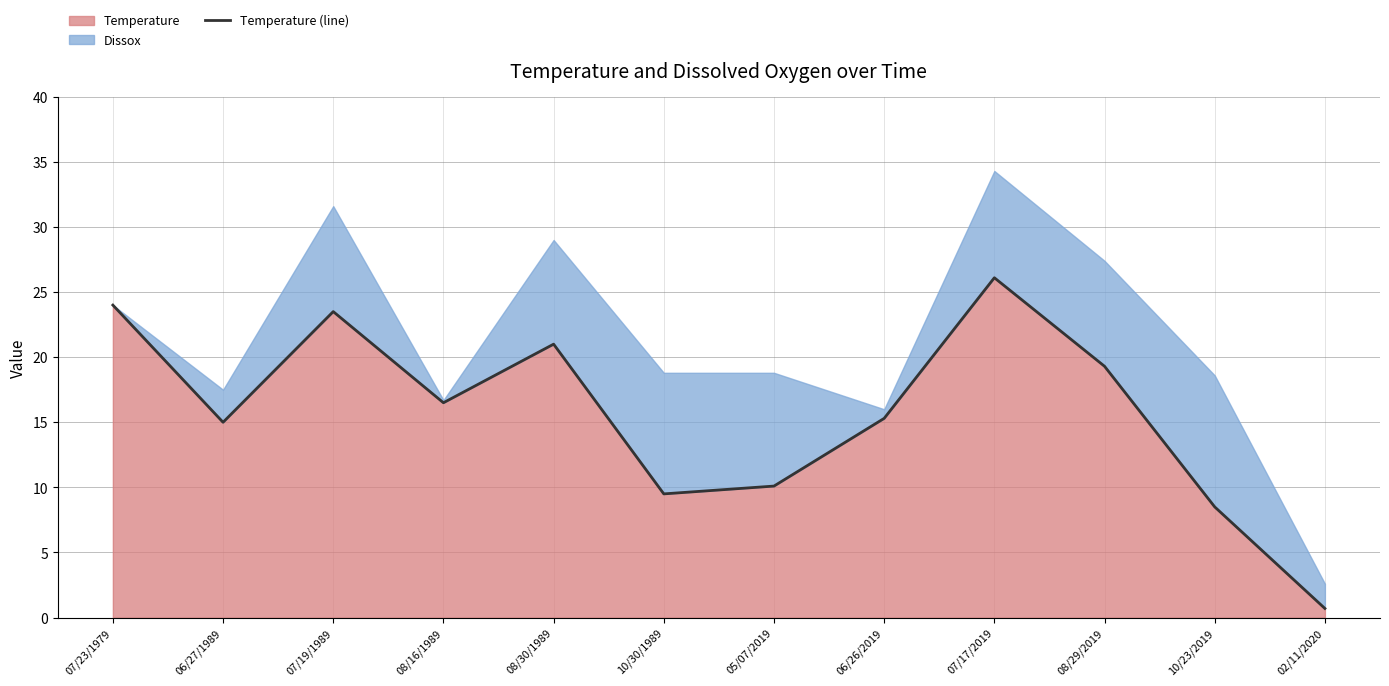

True or false: the data shows 9.5 at 10/30/1989.

True